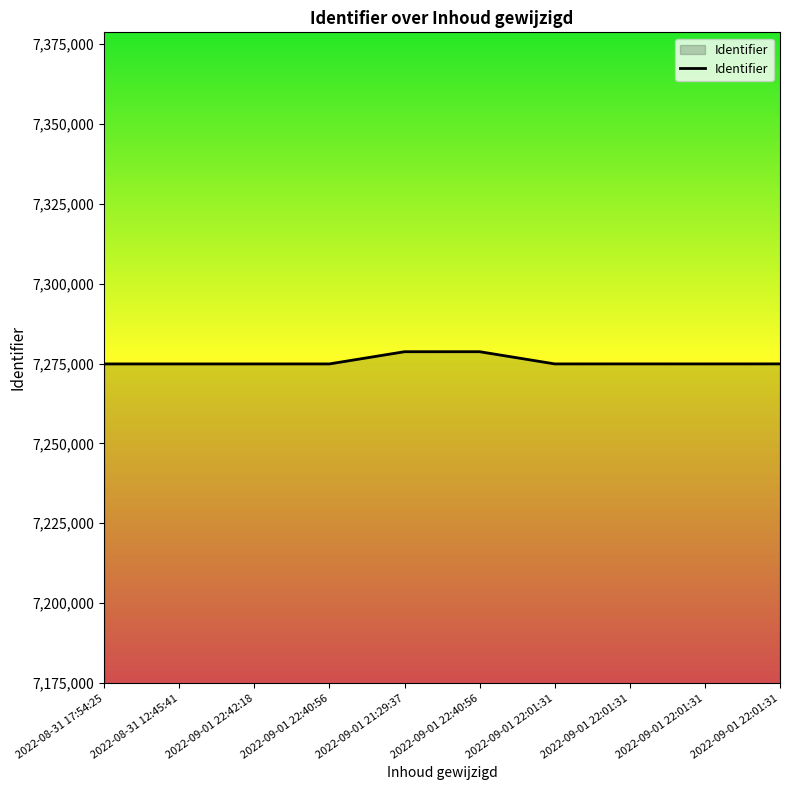

Reading left to right, list all the values displayed in this chart.

2022-08-31 17:54:25=7274878	2022-08-31 12:45:41=7274880	2022-09-01 22:42:18=7274883	2022-09-01 22:40:56=7274886	2022-09-01 21:29:37=7278710	2022-09-01 22:40:56=7278713	2022-09-01 22:01:31=7274889	2022-09-01 22:01:31=7274893	2022-09-01 22:01:31=7274891	2022-09-01 22:01:31=7274897